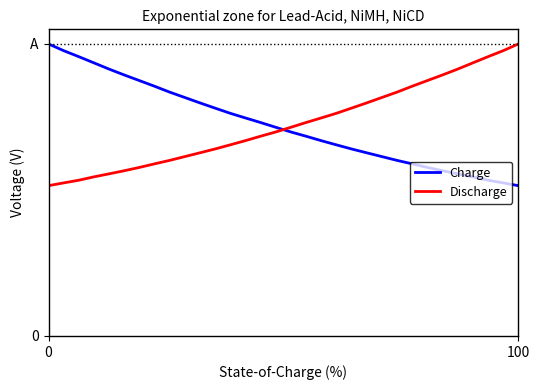

What are all the series names shown in the legend?

Charge, Discharge